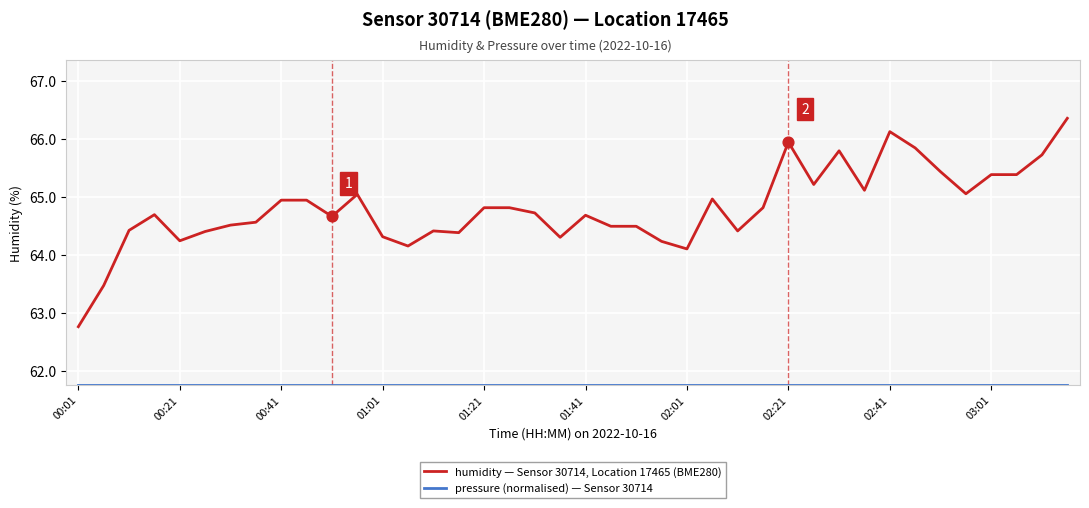

What is the lowest value of the humidity — Sensor 30714, Location 17465 (BME280) series?

62.8